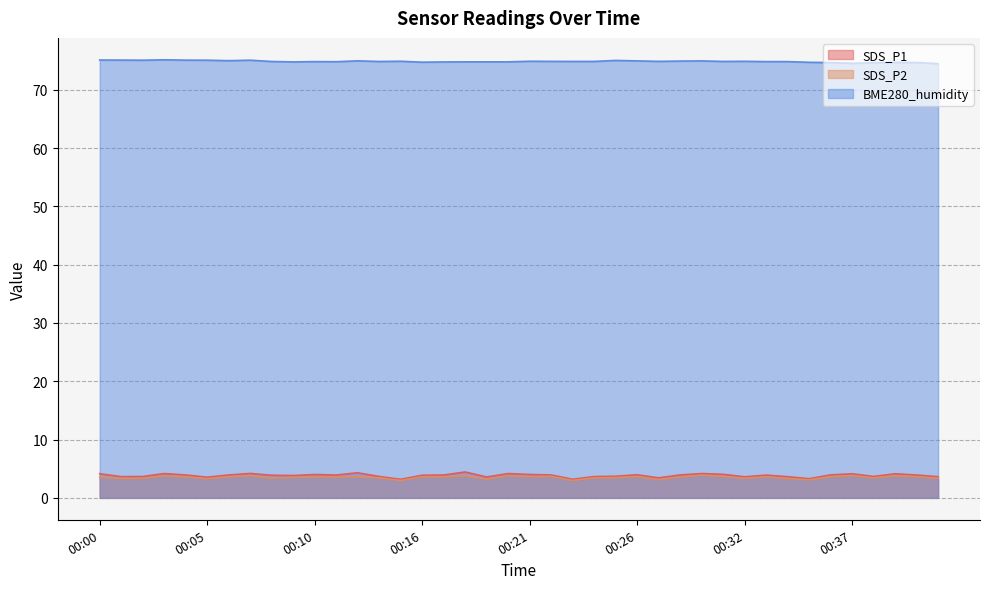

Is the value of SDS_P2 at 00:21 greater than the value of SDS_P1 at 00:19?

Yes